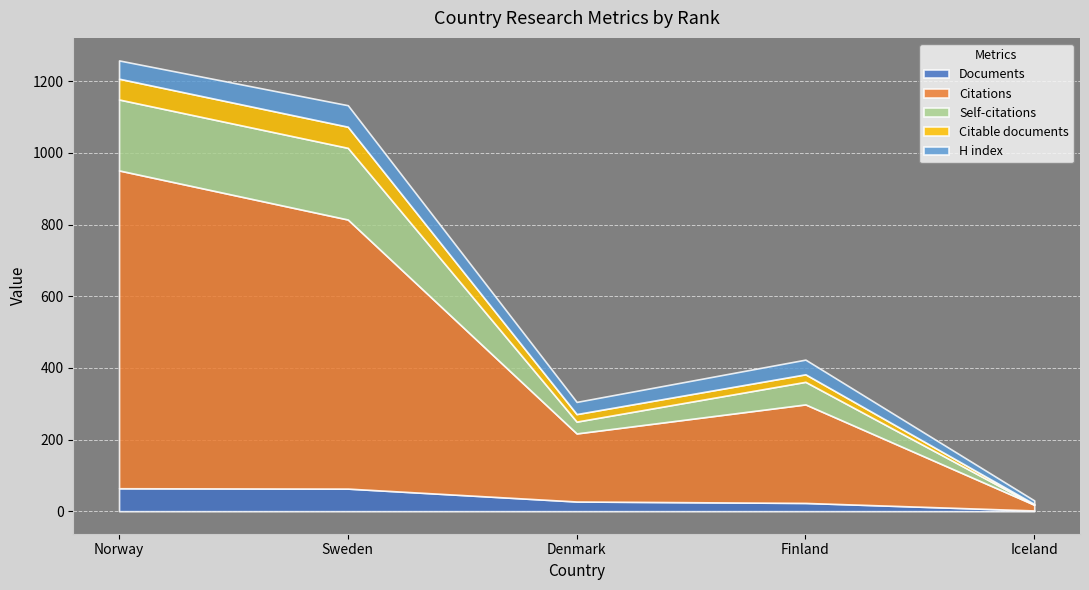

The Documents series shows 114 at Norway. True or false?

False